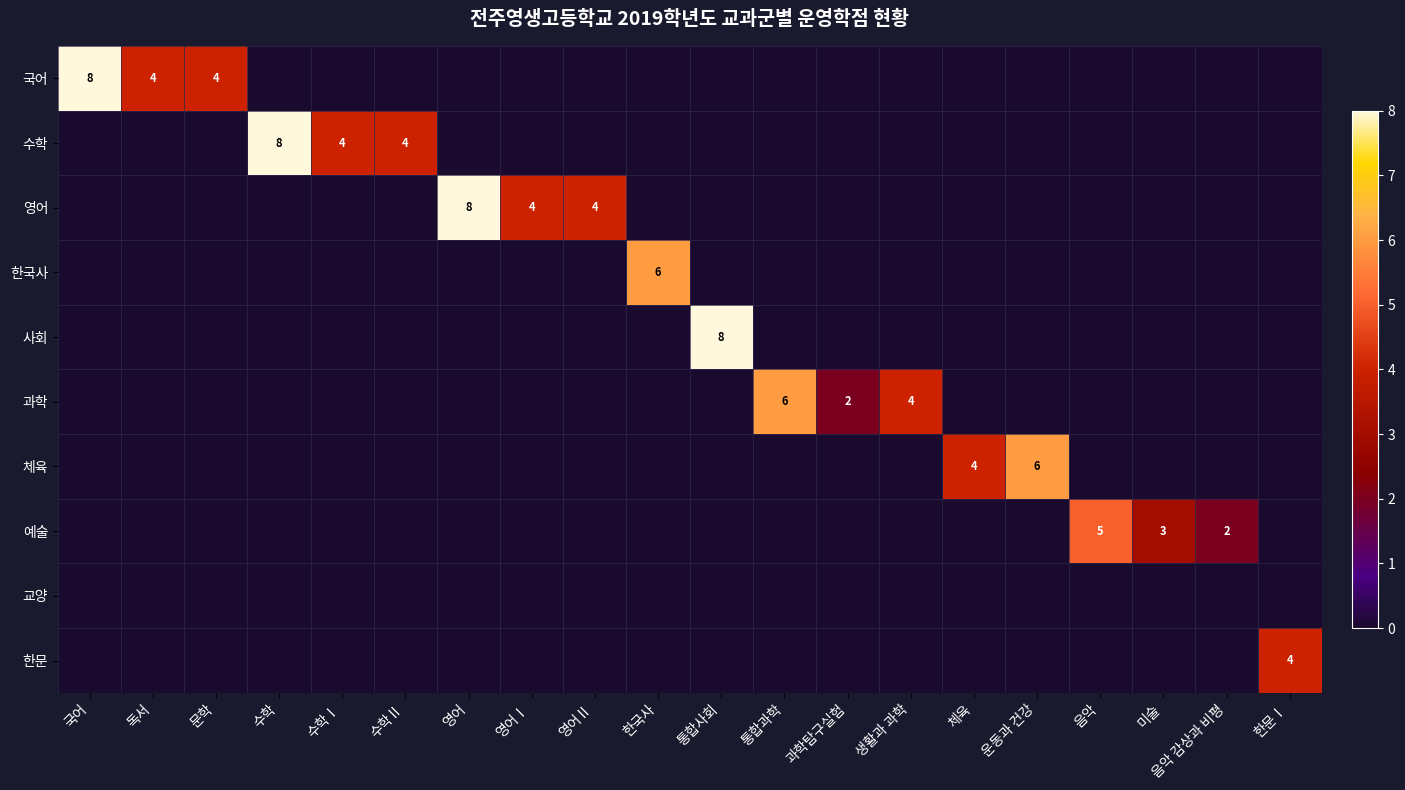

Is it true that 예술 equals 8 at 음악?

False